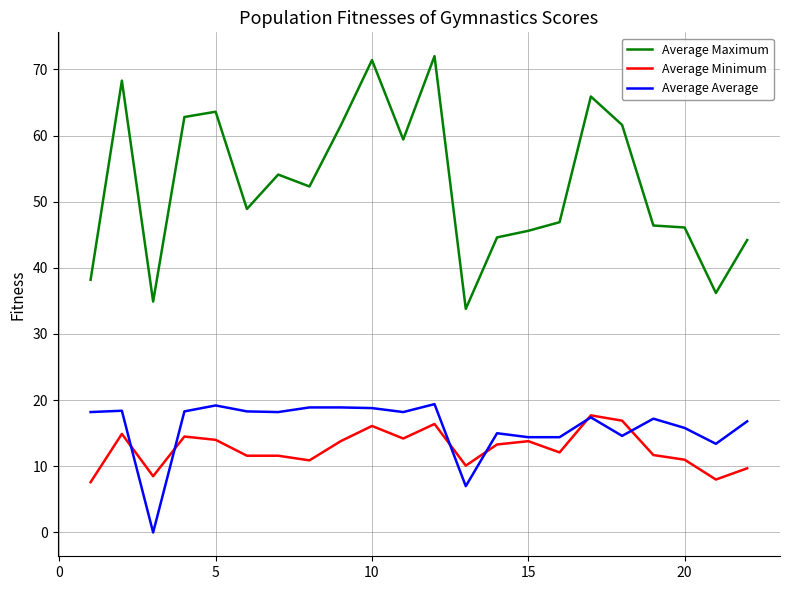

What is the maximum value shown in the chart?

72.0